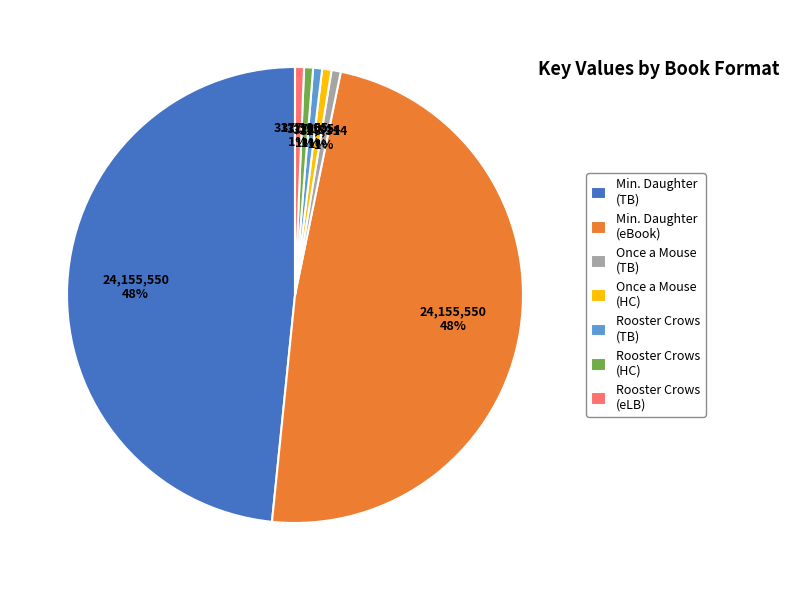

The Once a Mouse (TB) slice represents 11% of the pie. True or false?

False